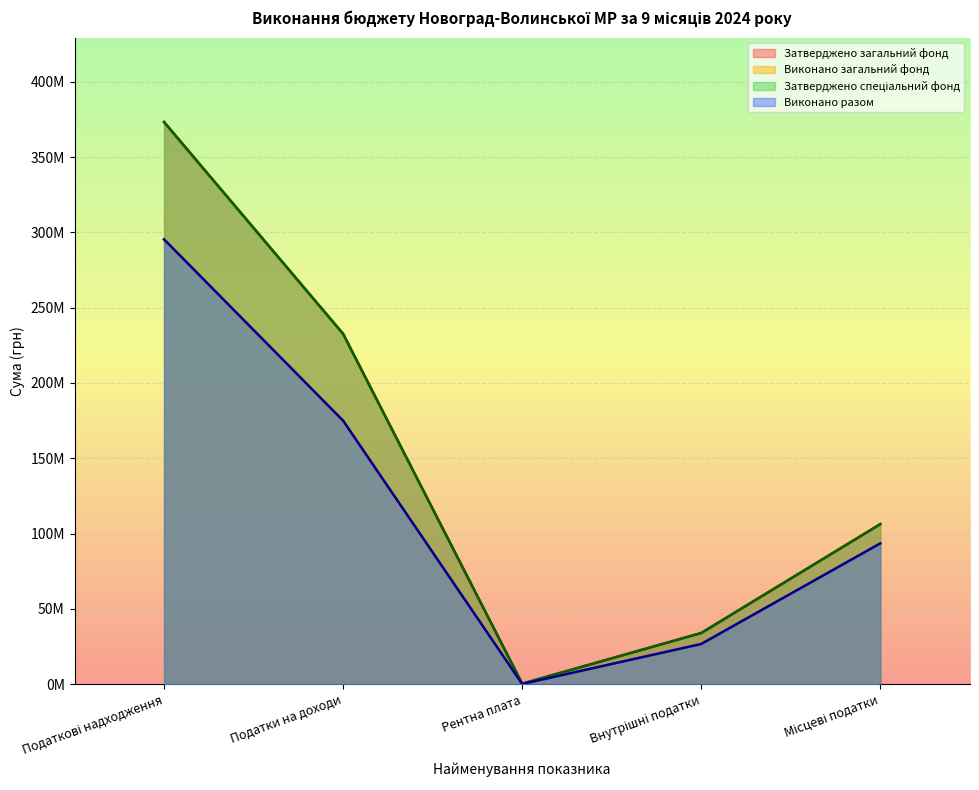

What position from the right is Внутрішні податки?

2